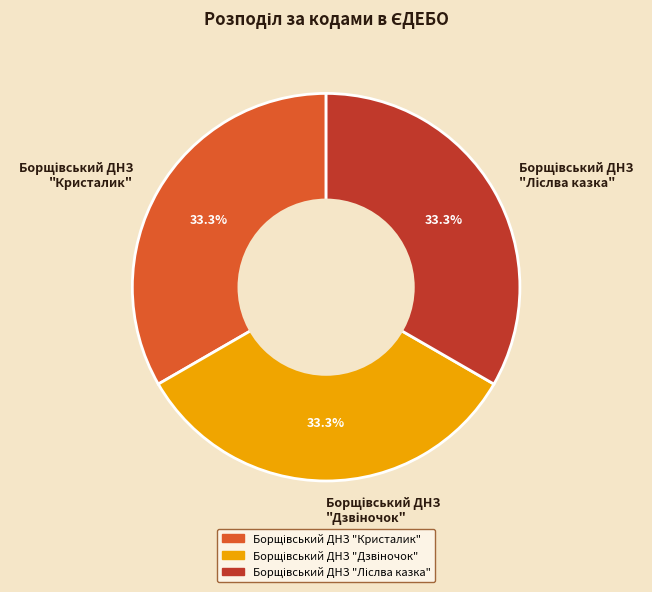

Does any single category account for the majority?

No